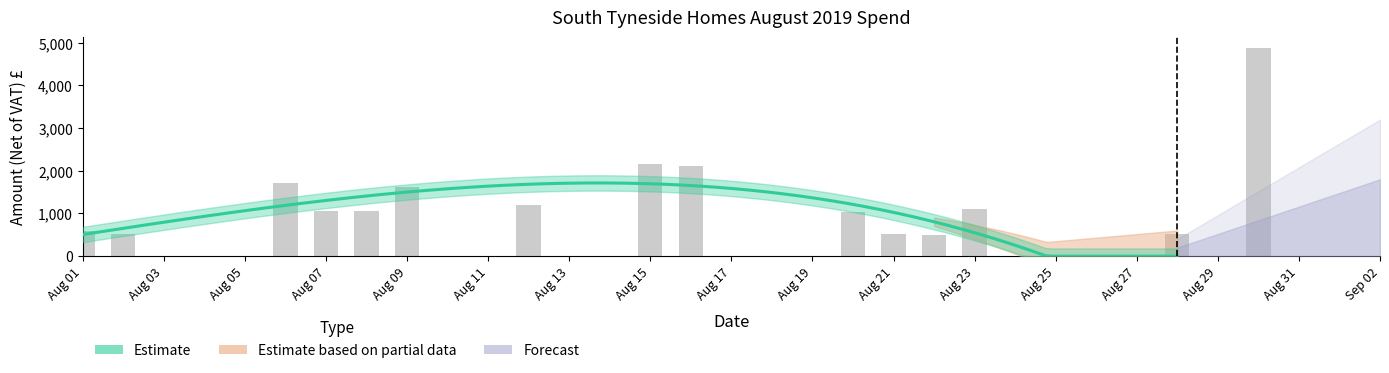

List the labels in order of value, largest first.

2019-08-30, 2019-08-15, 2019-08-16, 2019-08-06, 2019-08-09, 2019-08-12, 2019-08-23, 2019-08-08, 2019-08-07, 2019-08-20, 2019-08-01, 2019-08-21, 2019-08-28, 2019-08-02, 2019-08-22